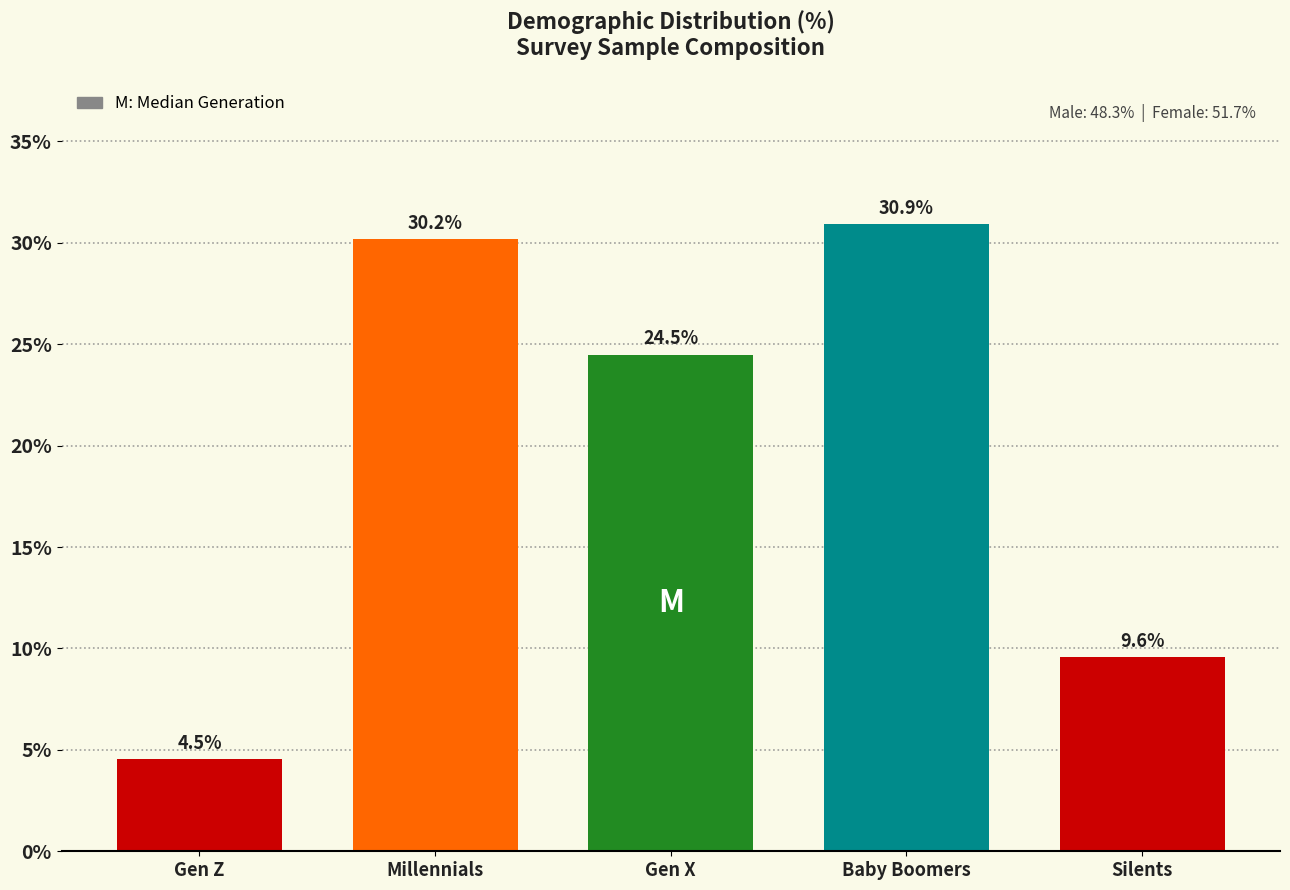

Reading right to left, list all the values displayed in this chart.

Silents=9.6	Baby Boomers=30.9	Gen X=24.5	Millennials=30.2	Gen Z=4.5